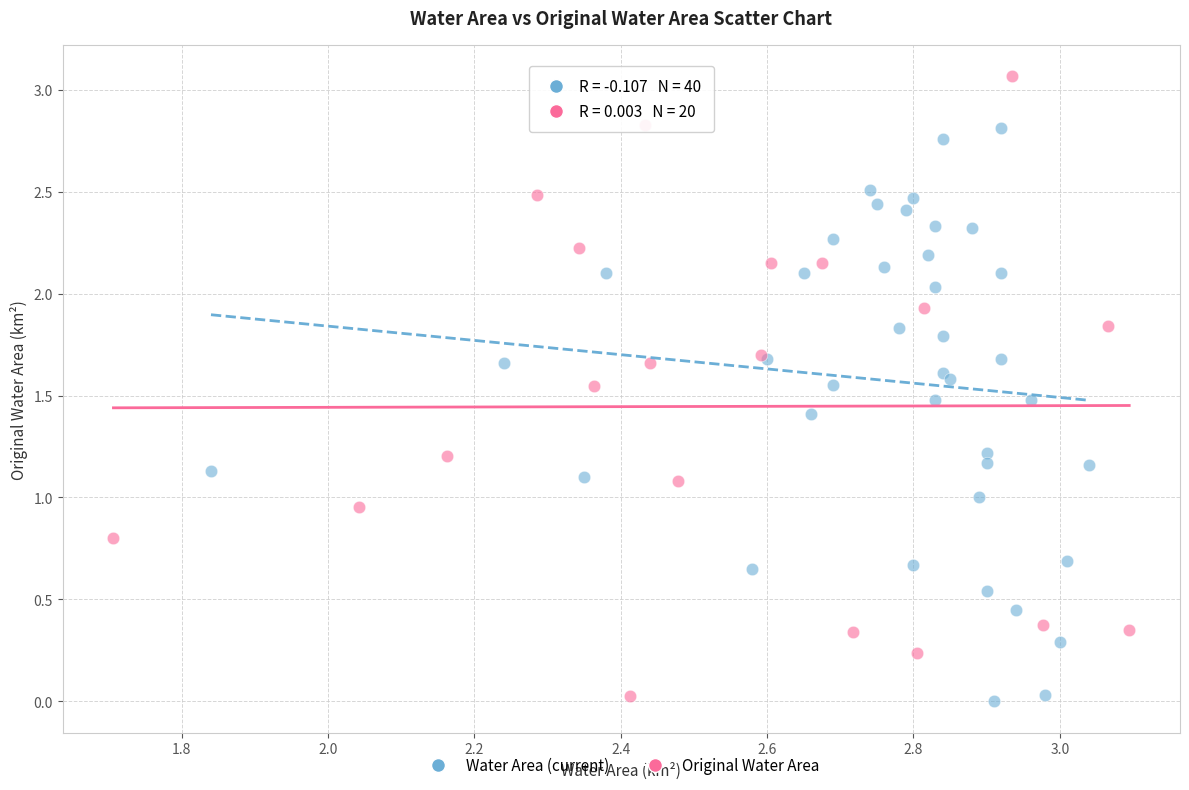

Which series reaches the maximum Y coordinate?

Original Water Area